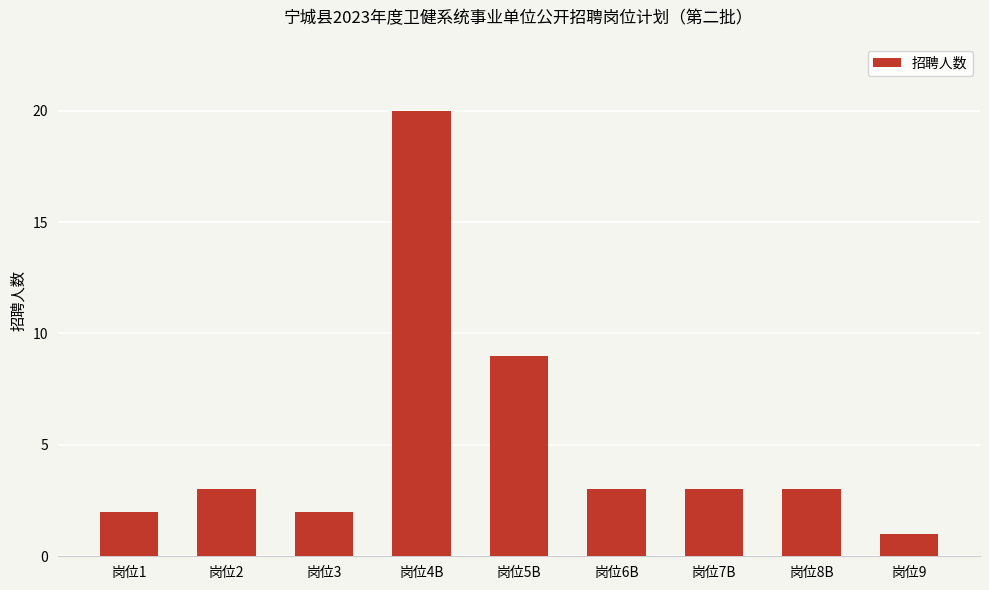

Which category has the highest value across all series?

岗位4B